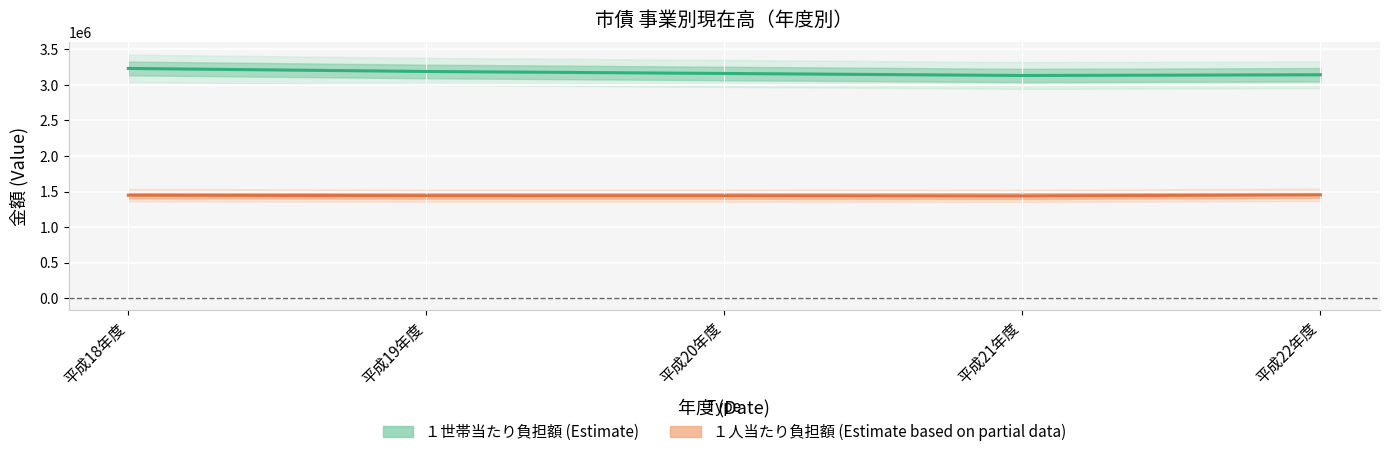

What is the difference between the １人当たり負担額 values at 平成21年度 and 平成22年度?

15084.8